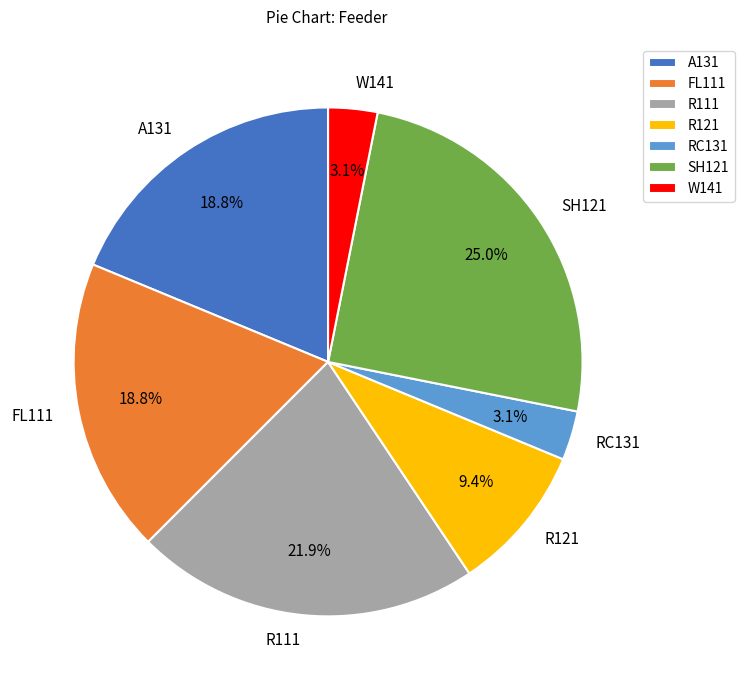

How much of the chart is everything except R121?

90.6%